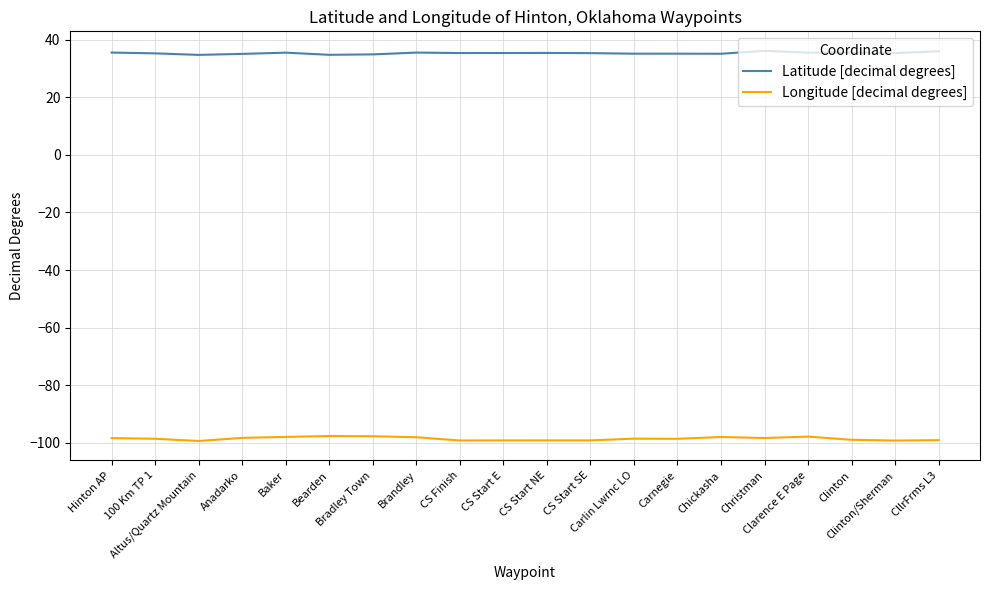

In Longitude [decimal degrees], how many points are higher than both neighbors (excluding endpoints)?

5